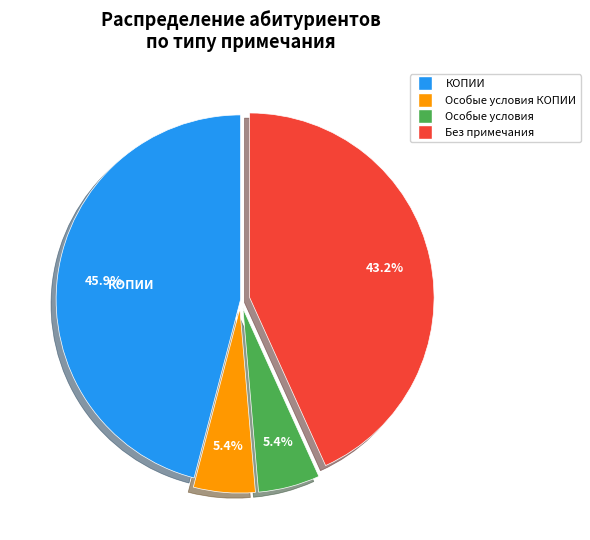

Is there a majority slice in this chart?

No